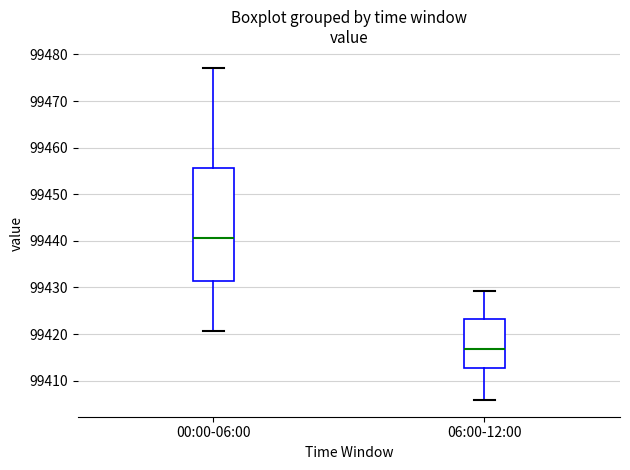

Where does the lower whisker of the box for 00:00-06:00 end on the y-axis? The values are not printed on the chart, so give them approximately, as read against the axis.

99421